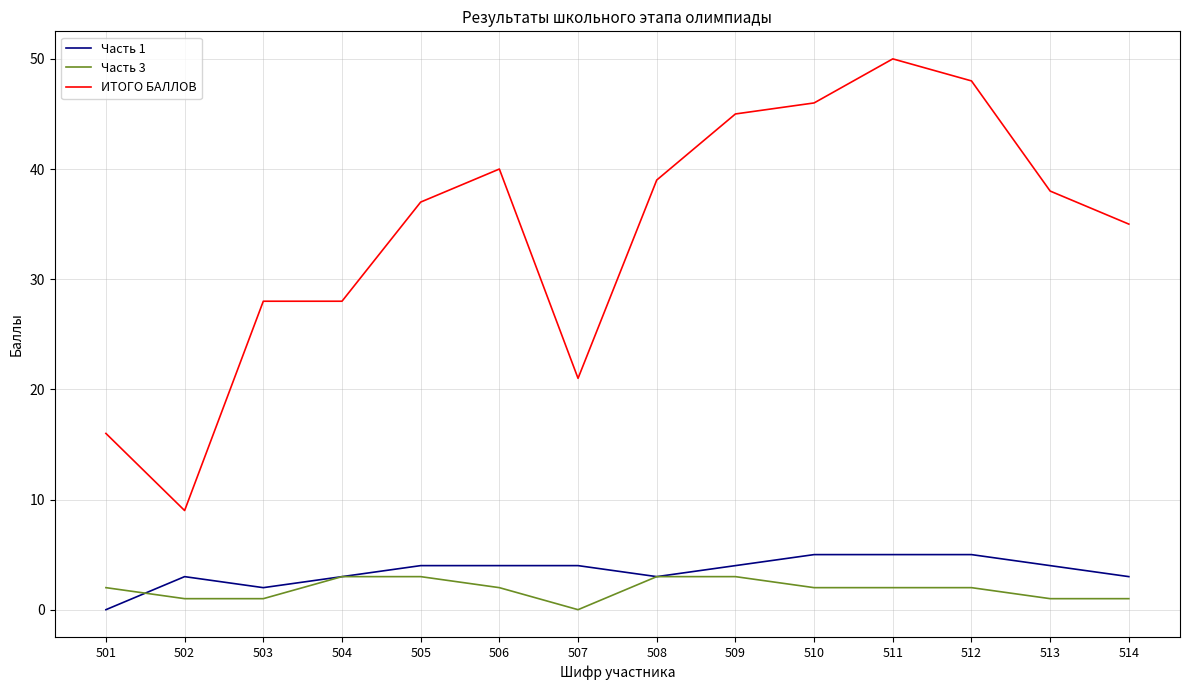

True or false: Часть 1 and ИТОГО БАЛЛОВ cross at least once.

False